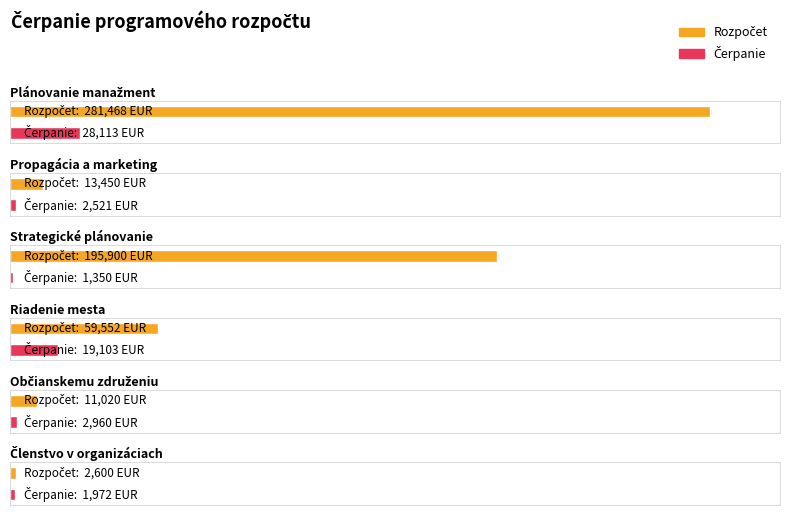

Between Plánovanie manažment and Členstvo v organizáciach, which series saw the biggest shift?

Rozpočet